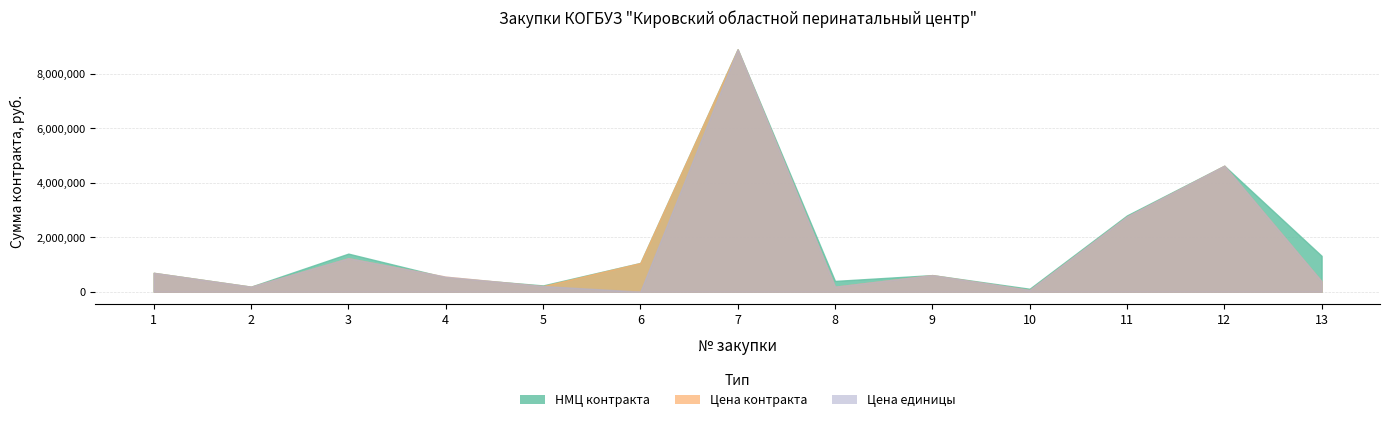

At which label does НМЦ контракта reach its minimum?

10